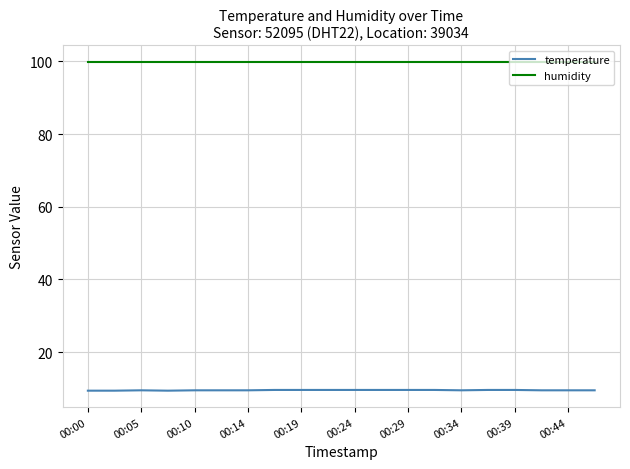

What is the smallest value displayed?

9.4